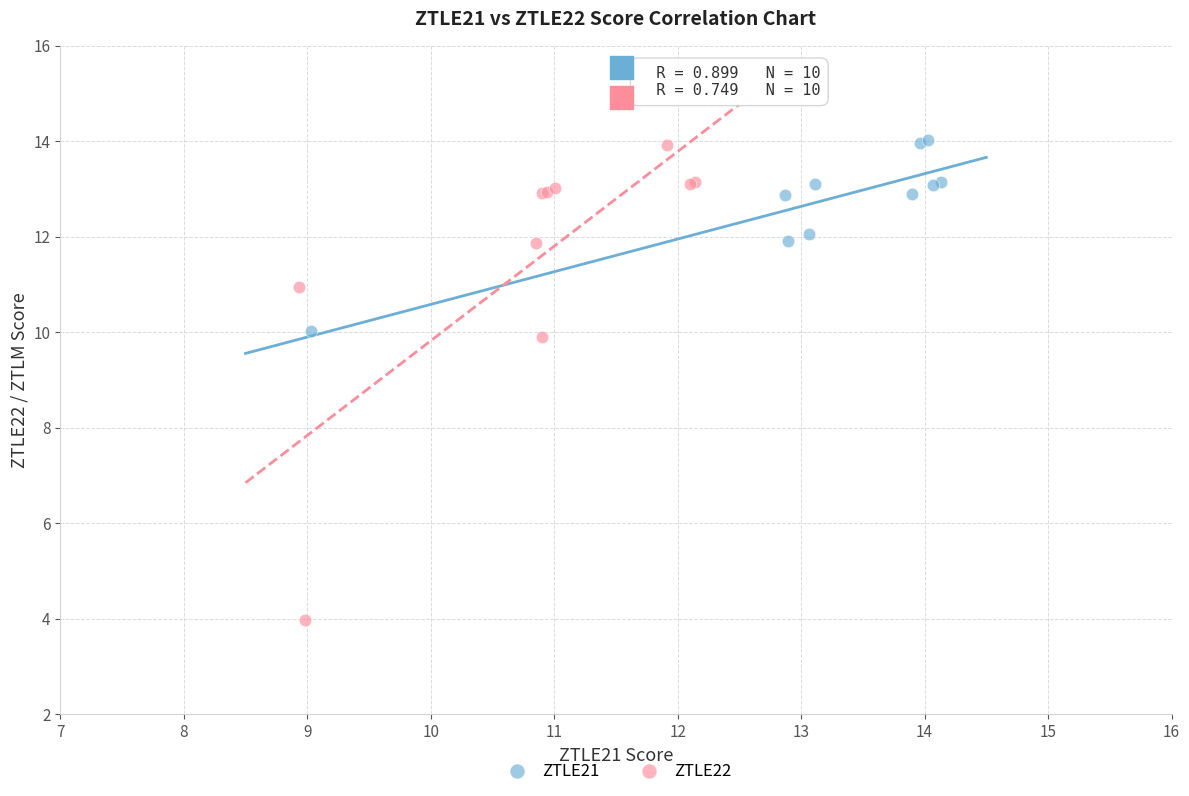

Which series has the largest Y range (max minus min)?

ZTLE22